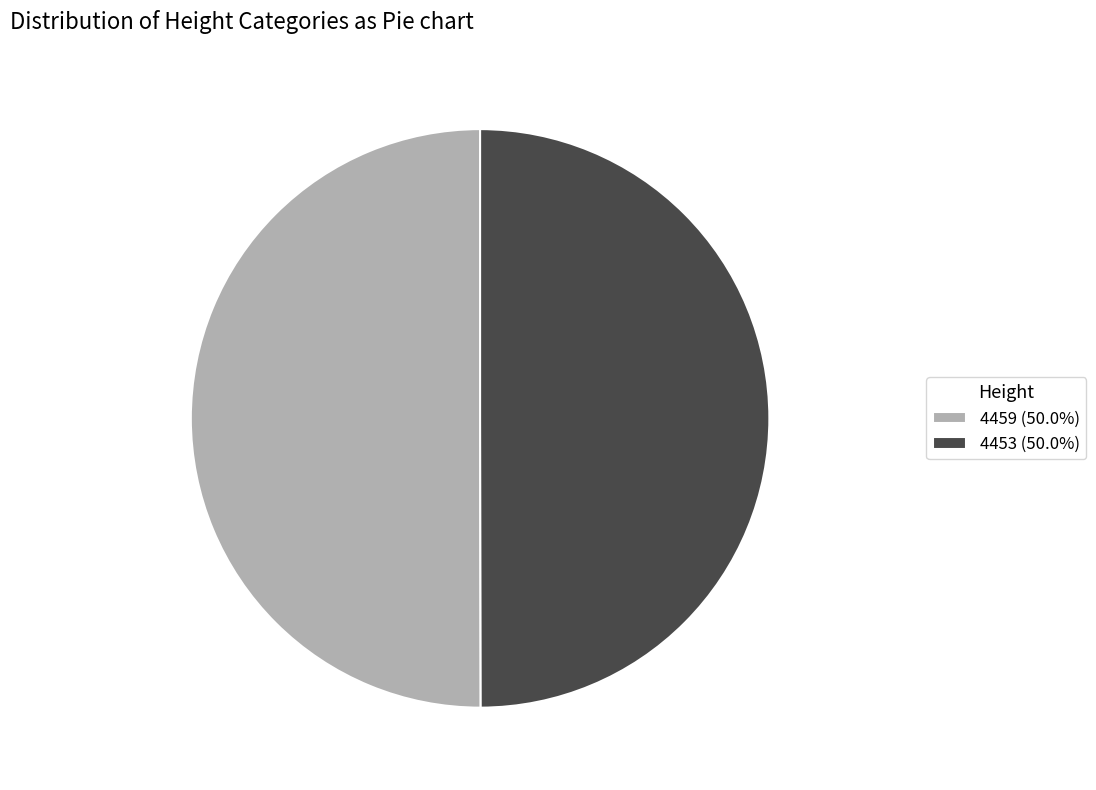

What is the ratio of the value at 4453 (50.0%) to the value at 4459 (50.0%)?

1.0